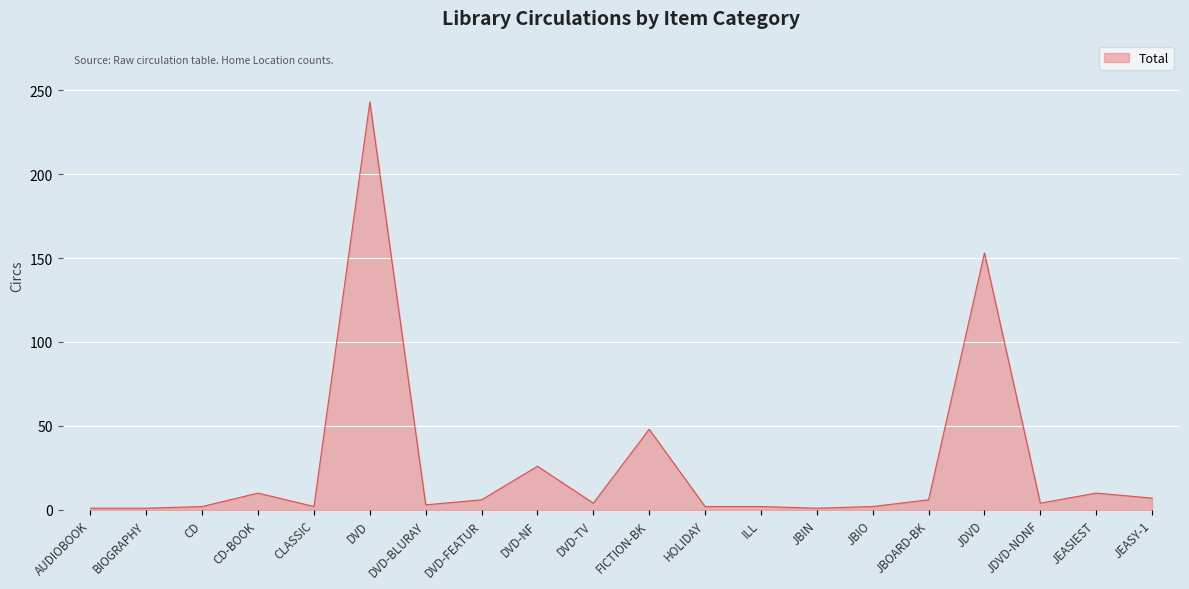

True or false: the data shows 26 at DVD-NF.

True